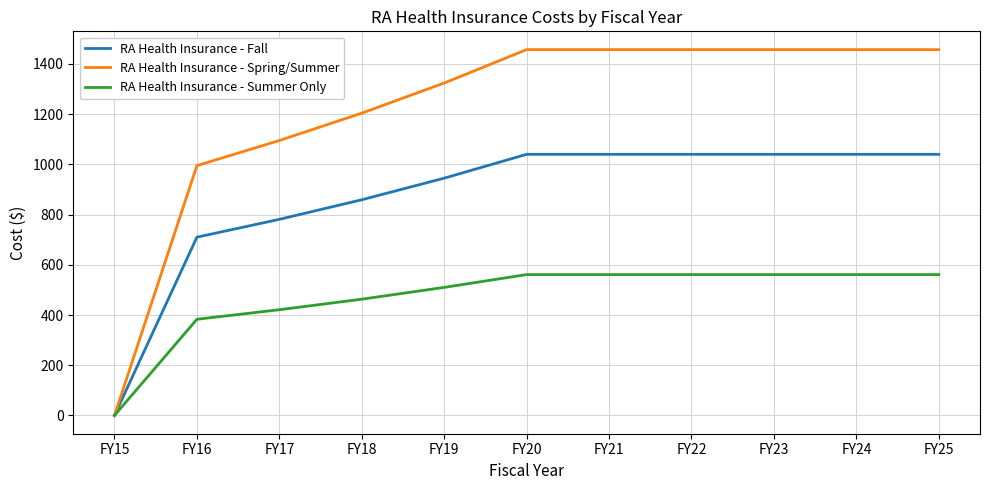

Reading left to right, transcribe all the data shown in this chart.

RA Health Insurance - Fall: 0	710	781	859	945	1040	1040	1040	1040	1040	1040
RA Health Insurance - Spring/Summer: 0	995	1095	1204	1324	1457	1457	1457	1457	1457	1457
RA Health Insurance - Summer Only: 0	383	421	463	510	561	561	561	561	561	561